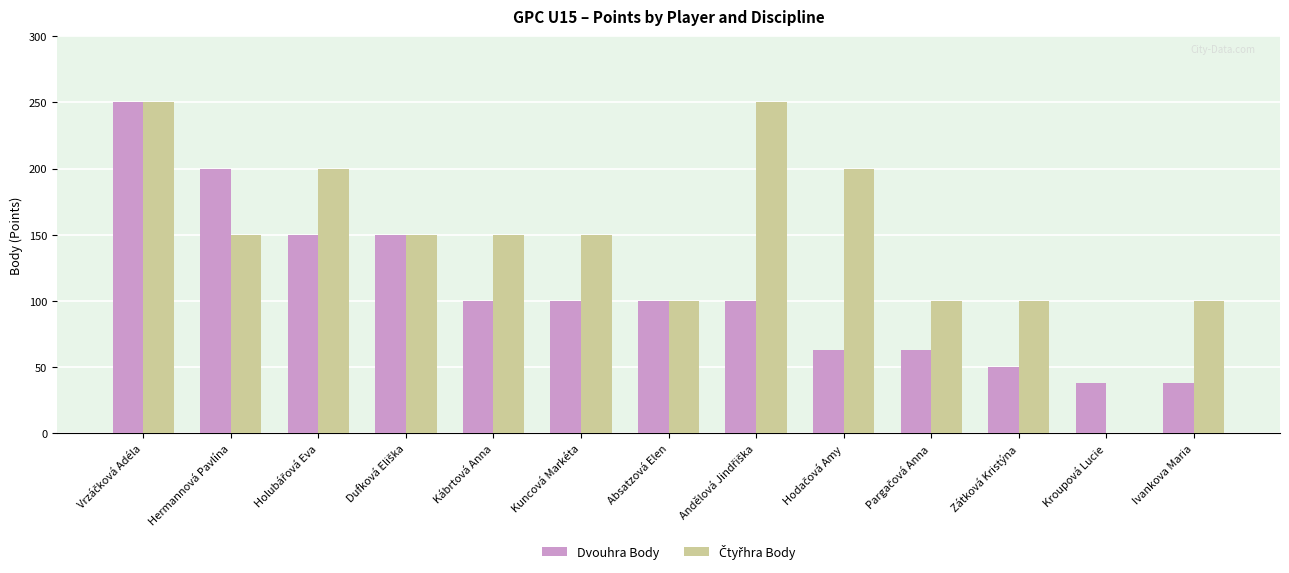

What is the maximum value shown in the chart?

250